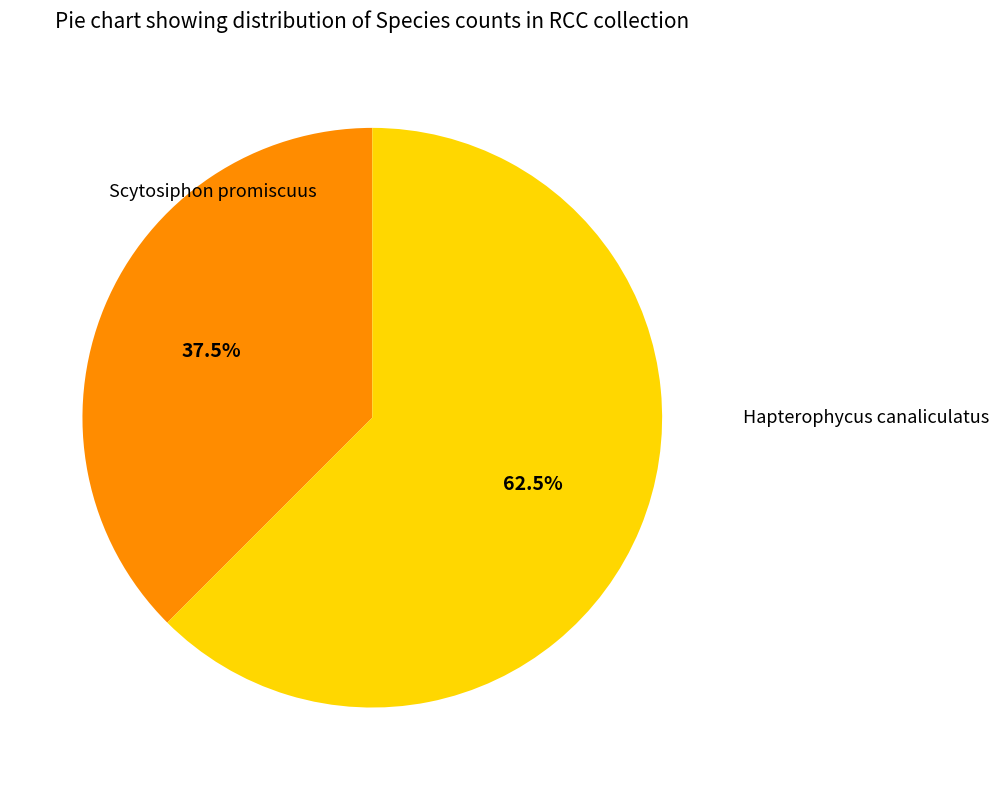

Is there any slice that represents more than half of the pie?

Yes